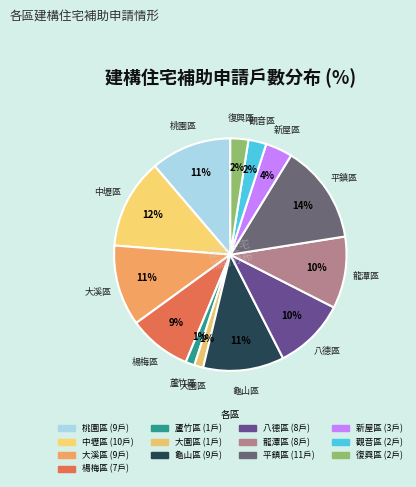

How many segments does this pie chart have?

13